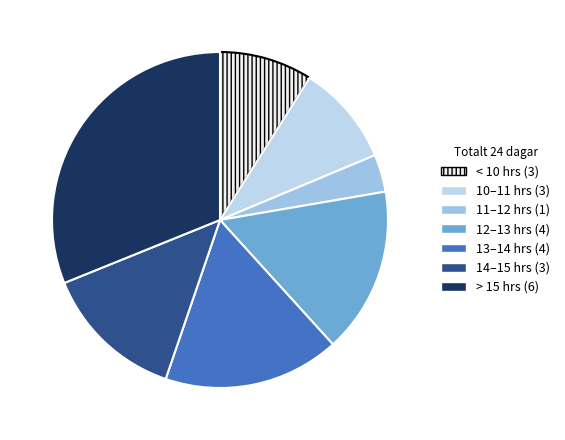

Is there a majority slice in this chart?

No